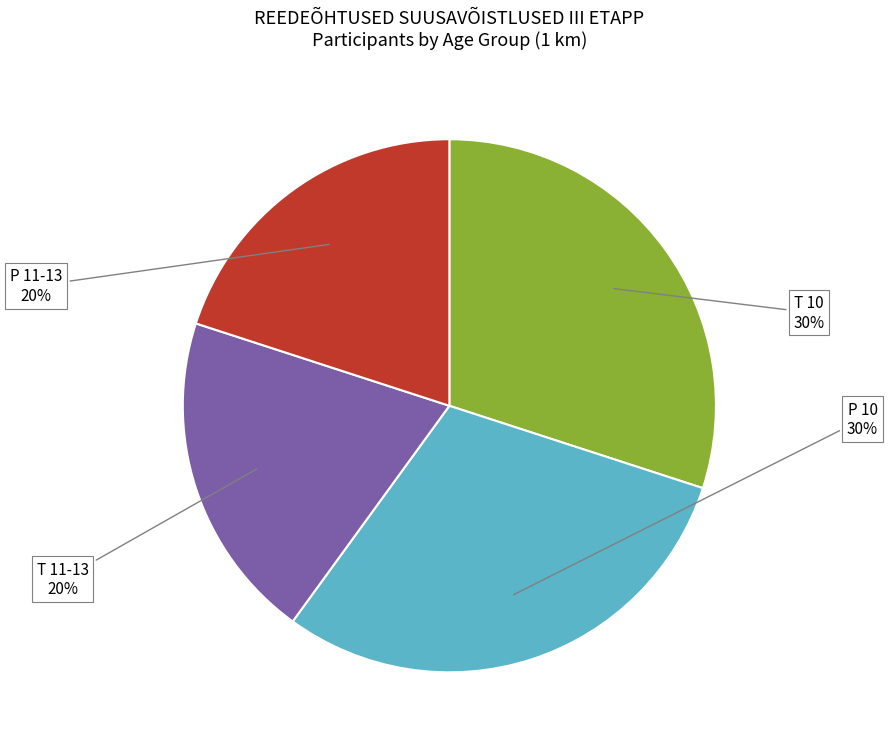

Is the sum of T 11-13 and P 11-13 greater than half?

No